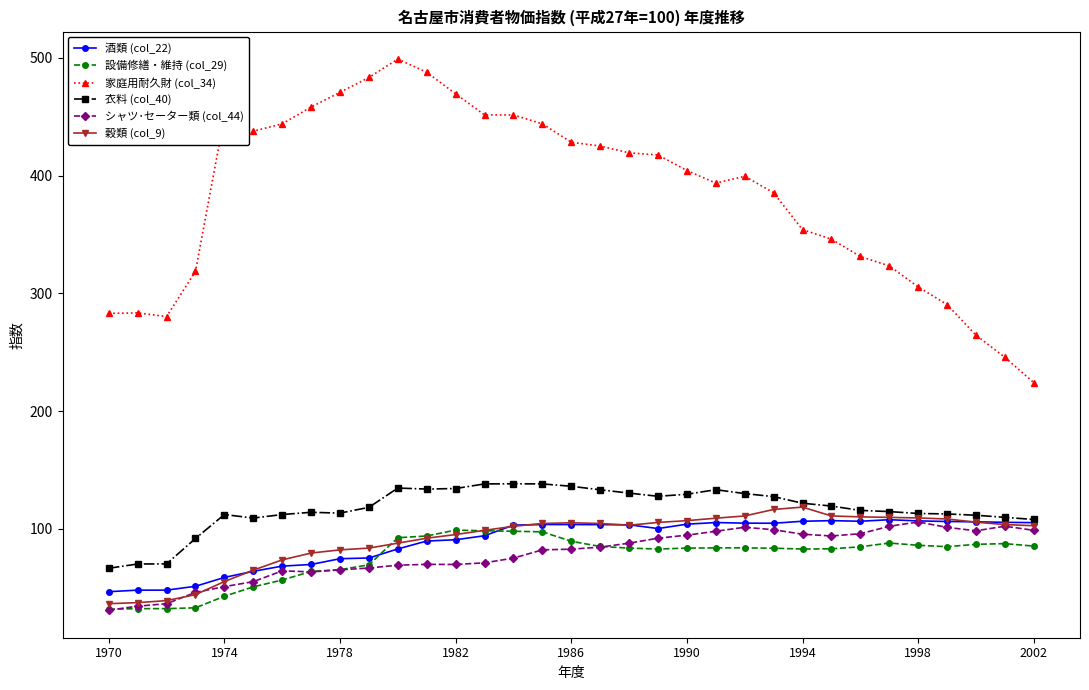

Which series has the largest total across all categories?

家庭用耐久財 (col_34)